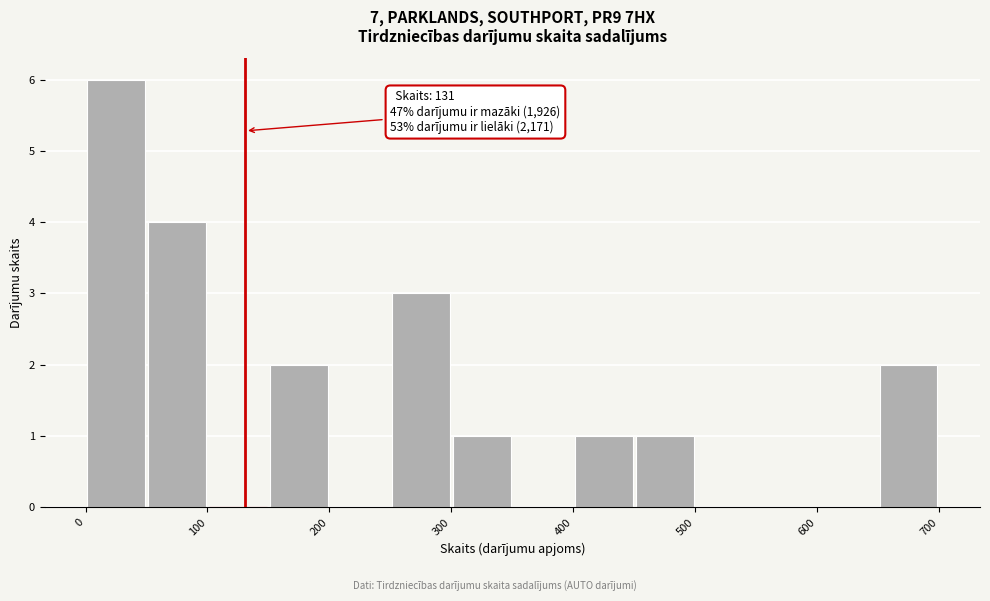

Which range on the x-axis has the tallest bar?

0 to 50